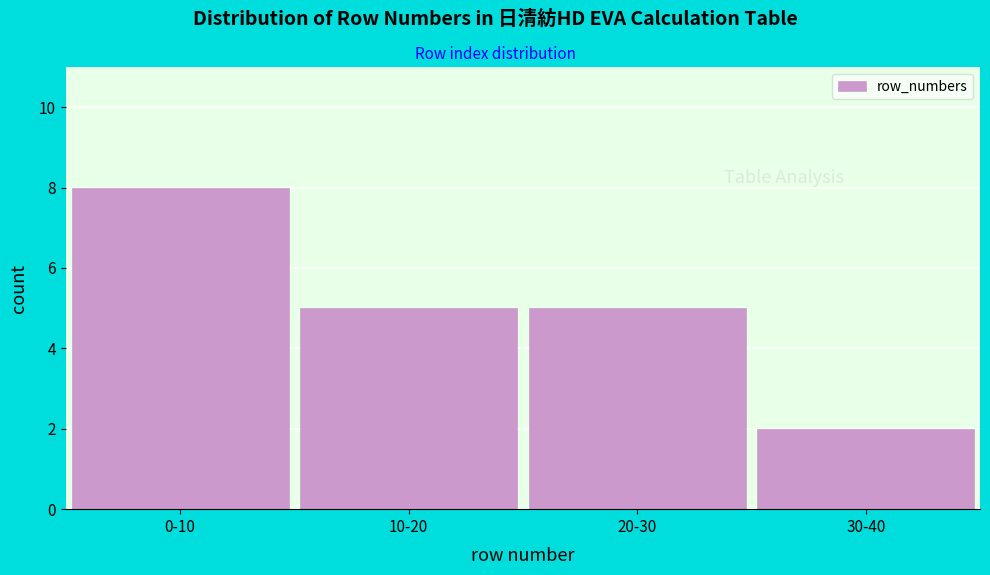

Reading right to left, list all the values displayed in this chart.

30-40=2	20-30=5	10-20=5	0-10=8